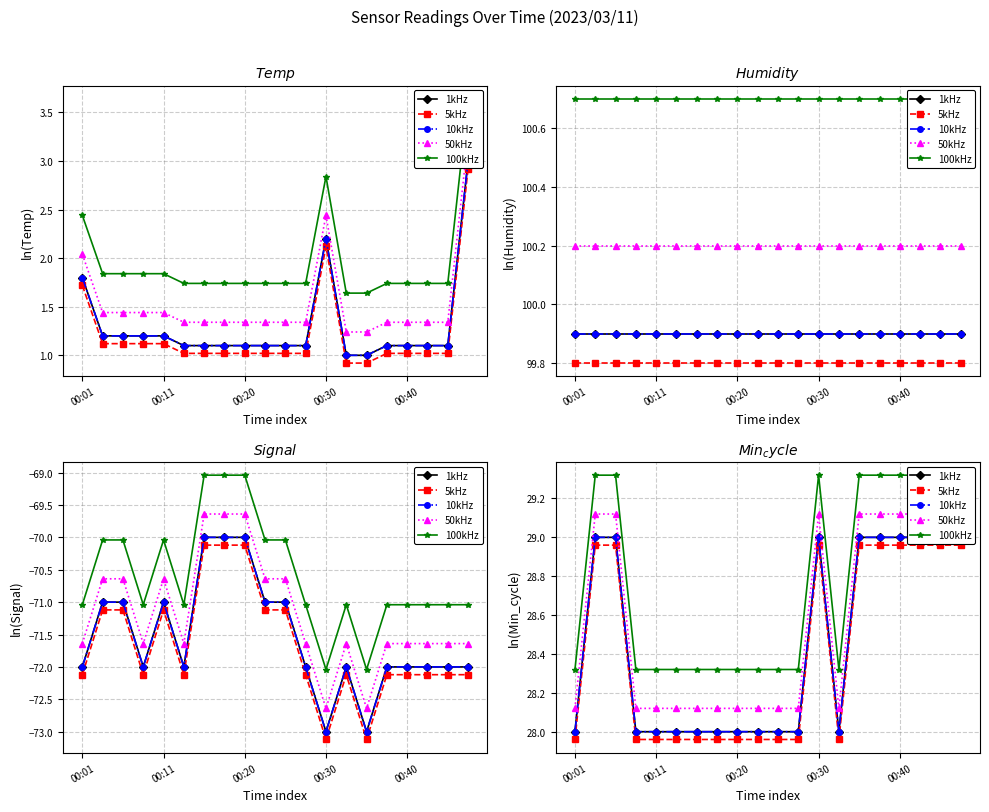

Between 11 and 00:30, which is larger?

11